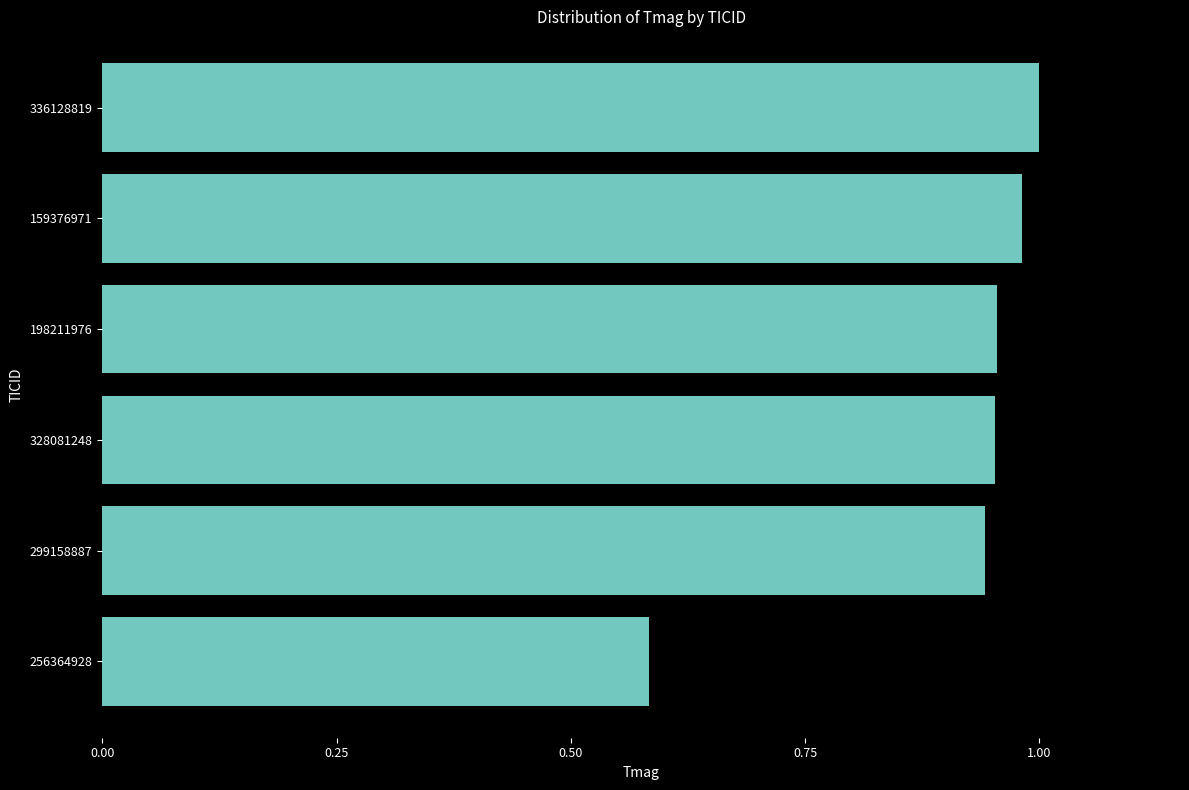

Where is the data nearest to the value 0?

256364928